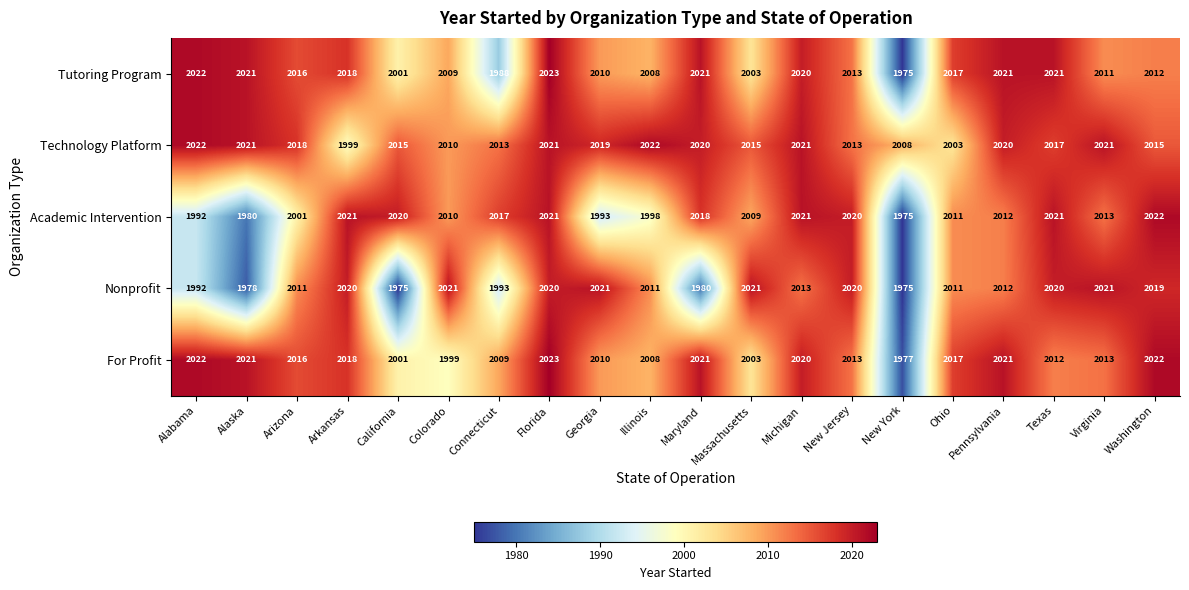

Is it true that For Profit equals 970 at Alabama?

False